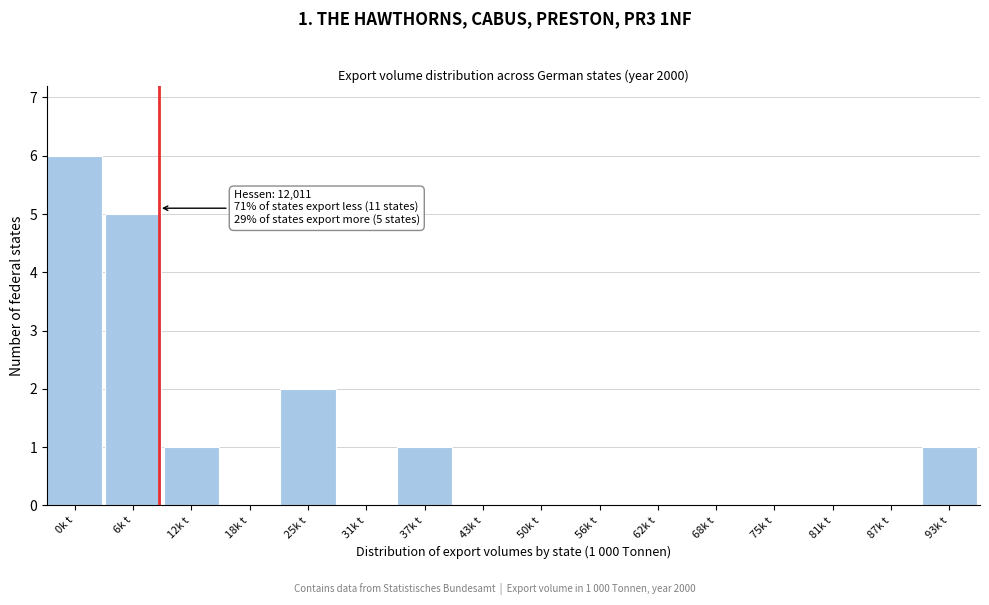

Reading left to right, extract all data points from this chart.

0k t=6	6k t=5	12k t=1	18k t=0	25k t=2	31k t=0	37k t=1	43k t=0	50k t=0	56k t=0	62k t=0	68k t=0	75k t=0	81k t=0	87k t=0	93k t=1